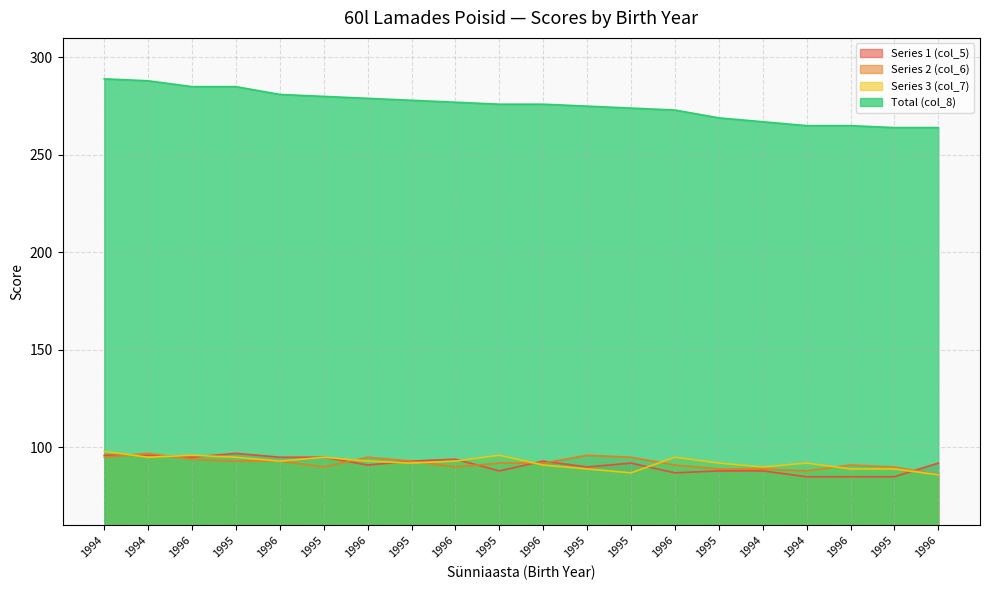

The value of Series 3 (col_7) at 1996 is 171. True or false?

False